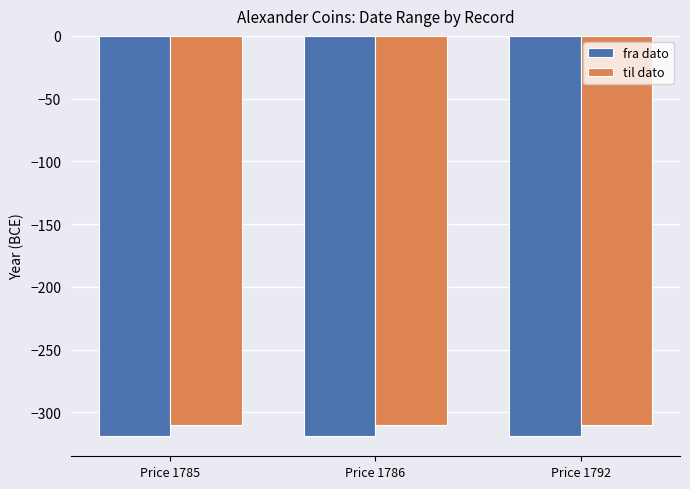

What is the maximum value shown in the chart?

-310